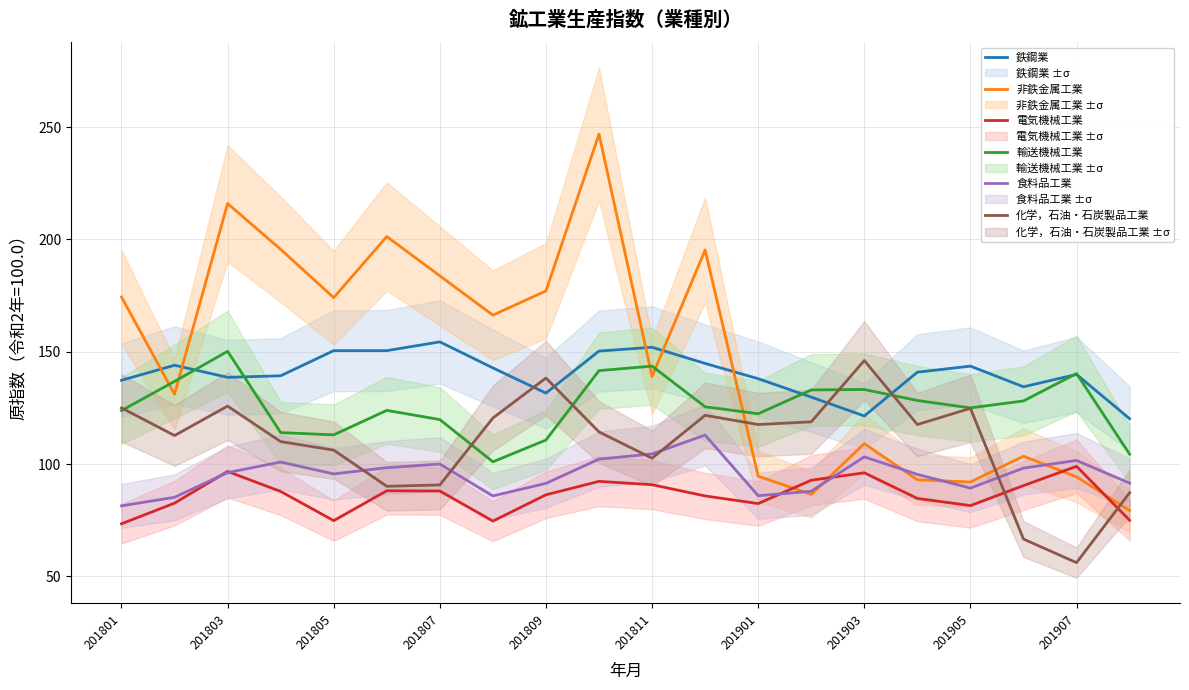

What are all the series names shown in the legend?

鉄鋼業, 非鉄金属工業, 電気機械工業, 輸送機械工業, 食料品工業, 化学，石油・石炭製品工業